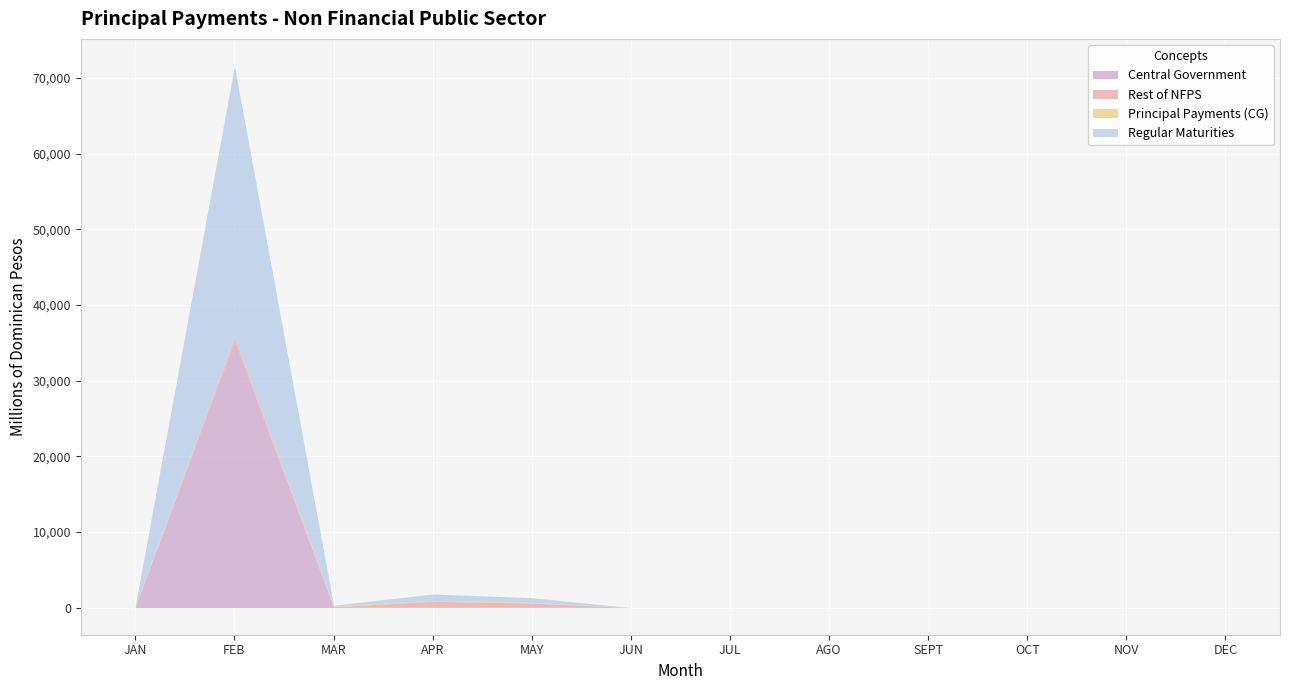

In Principal Payments (CG), how many points are higher than both neighbors (excluding endpoints)?

1